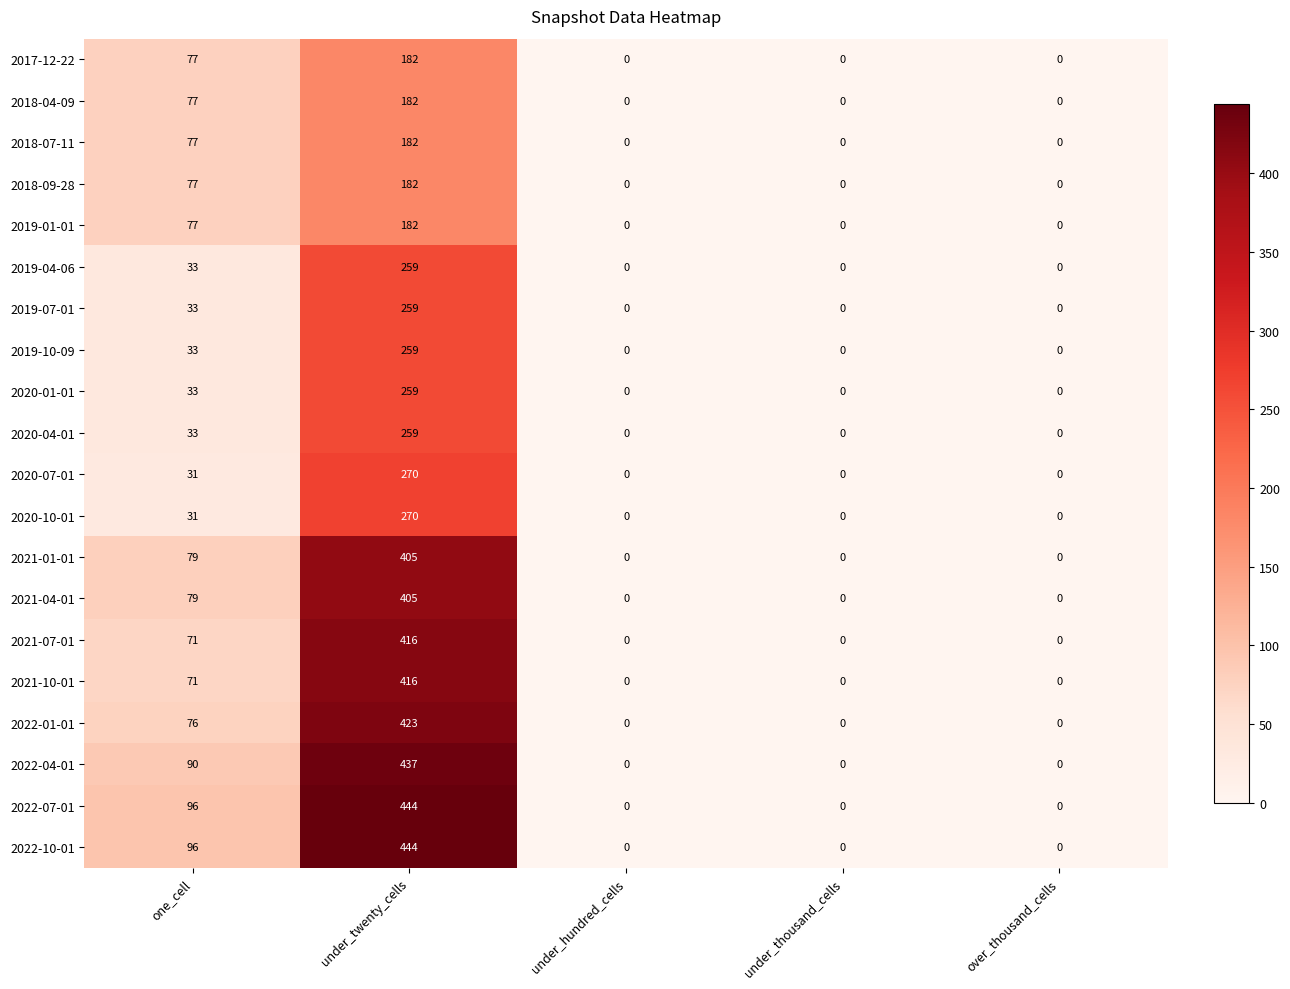

Where is 2017-12-22 nearest to the value 91?

one_cell